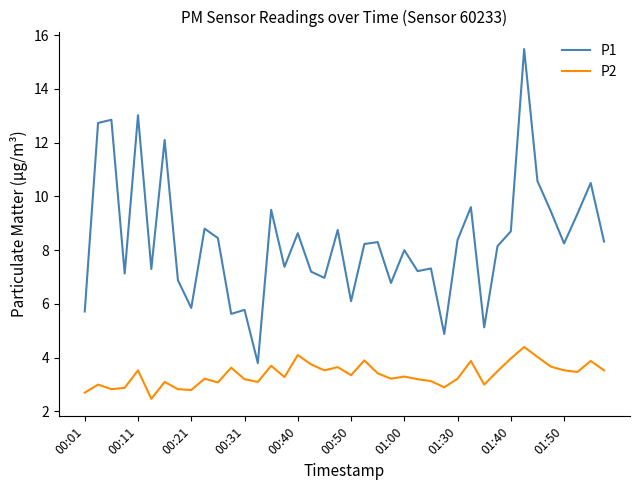

Which series has the widest spread of values?

P1